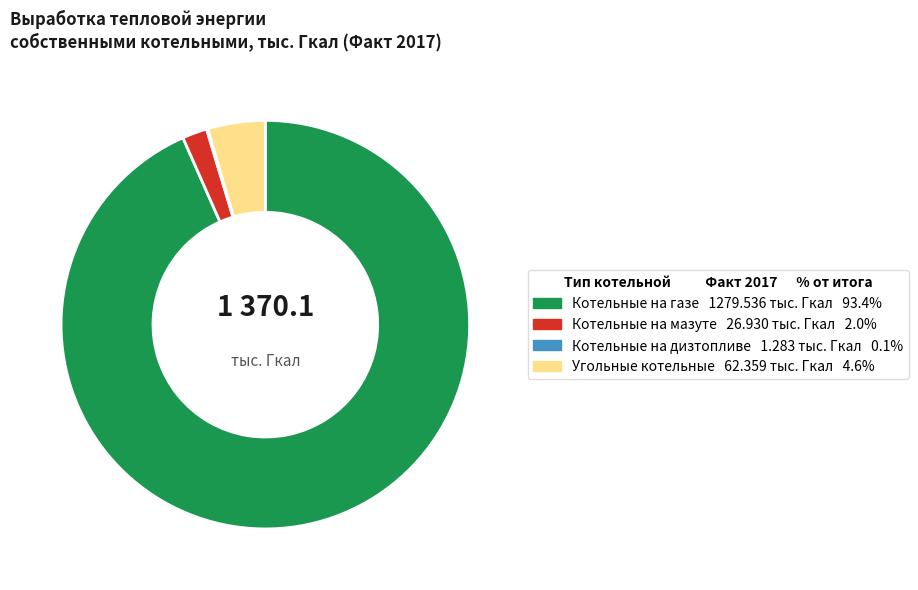

Do Угольные котельные 62.359 тыс. Гкал 4.6% and Котельные на мазуте 26.930 тыс. Гкал 2.0% together represent more than half of the pie?

No